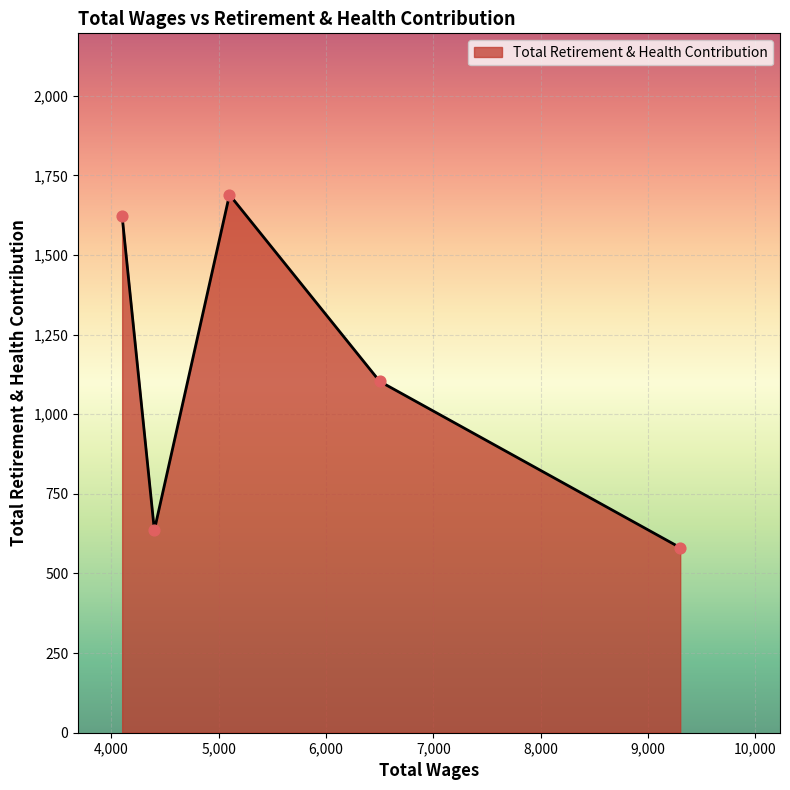

What is the smallest value displayed?

581